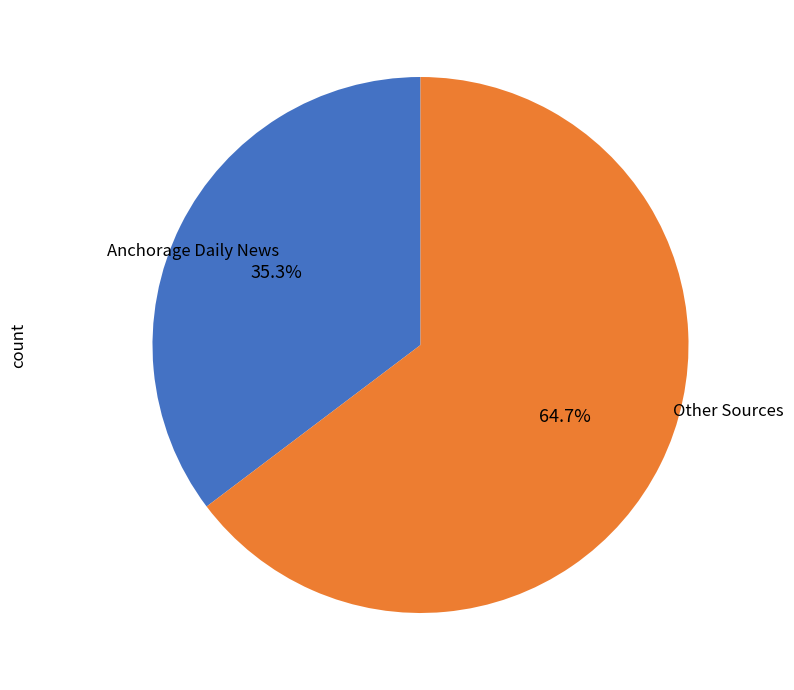

Is there any slice that represents more than half of the pie?

Yes